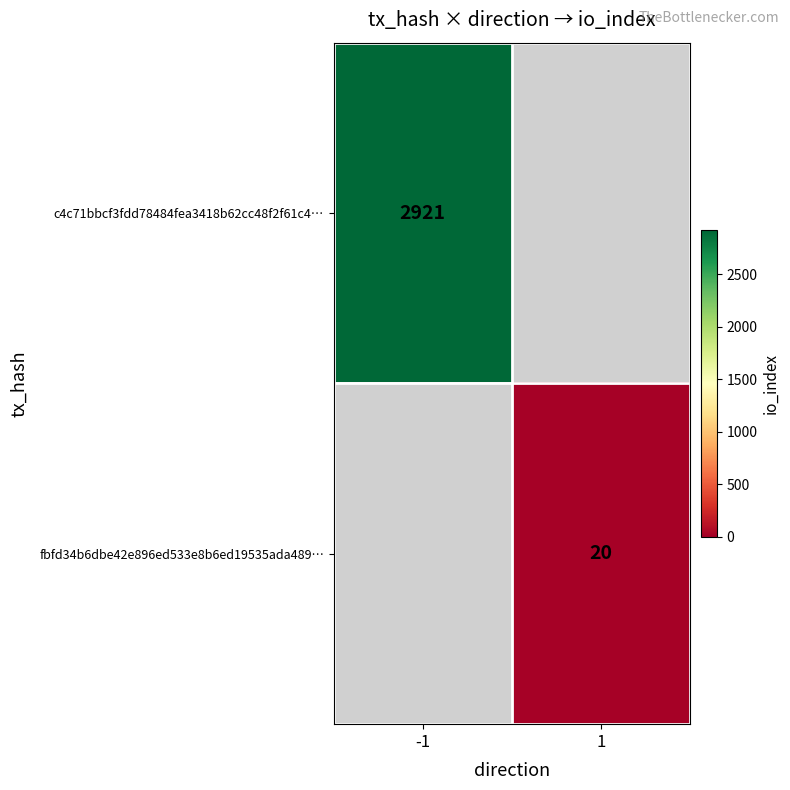

At how many categories does at least one series exceed 2423?

1